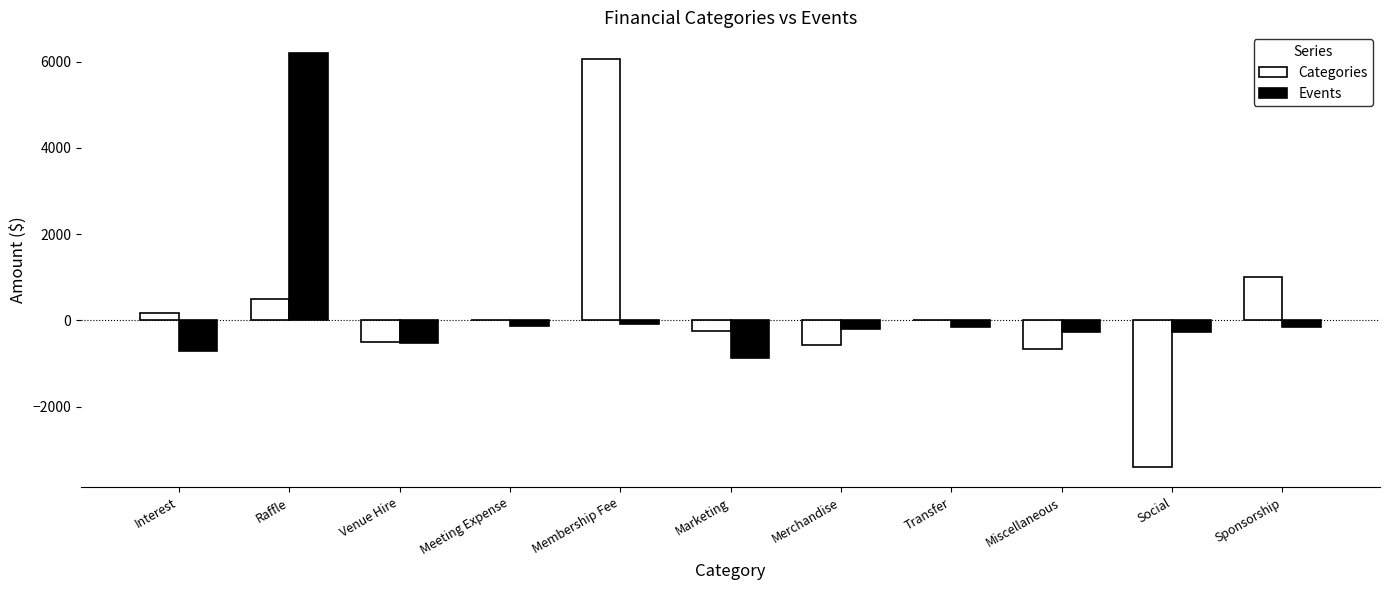

The Categories series shows -673.2 at Miscellaneous. True or false?

True